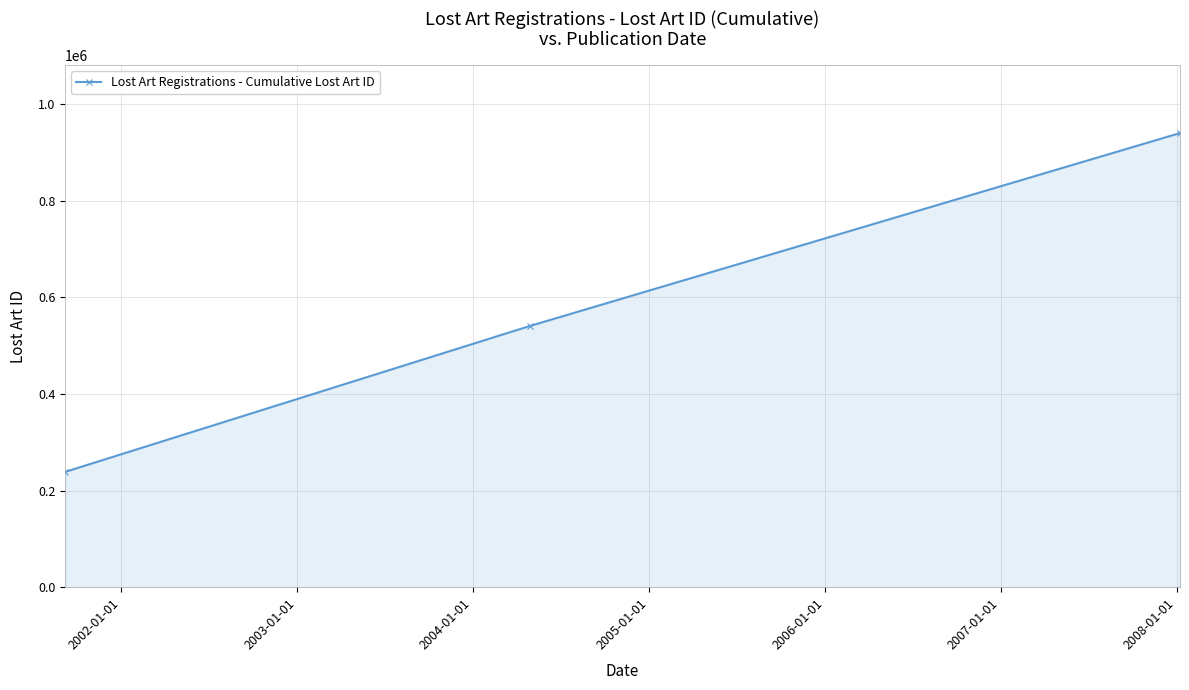

Reading left to right, transcribe all the data shown in this chart.

238752	540829	940075